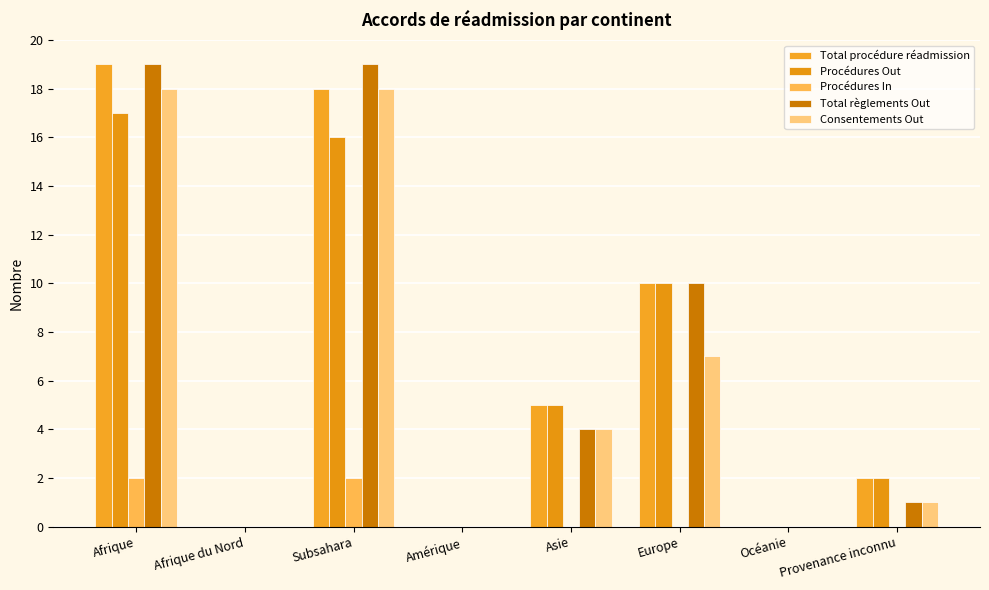

The Procédures In series shows 0 at Océanie. True or false?

True